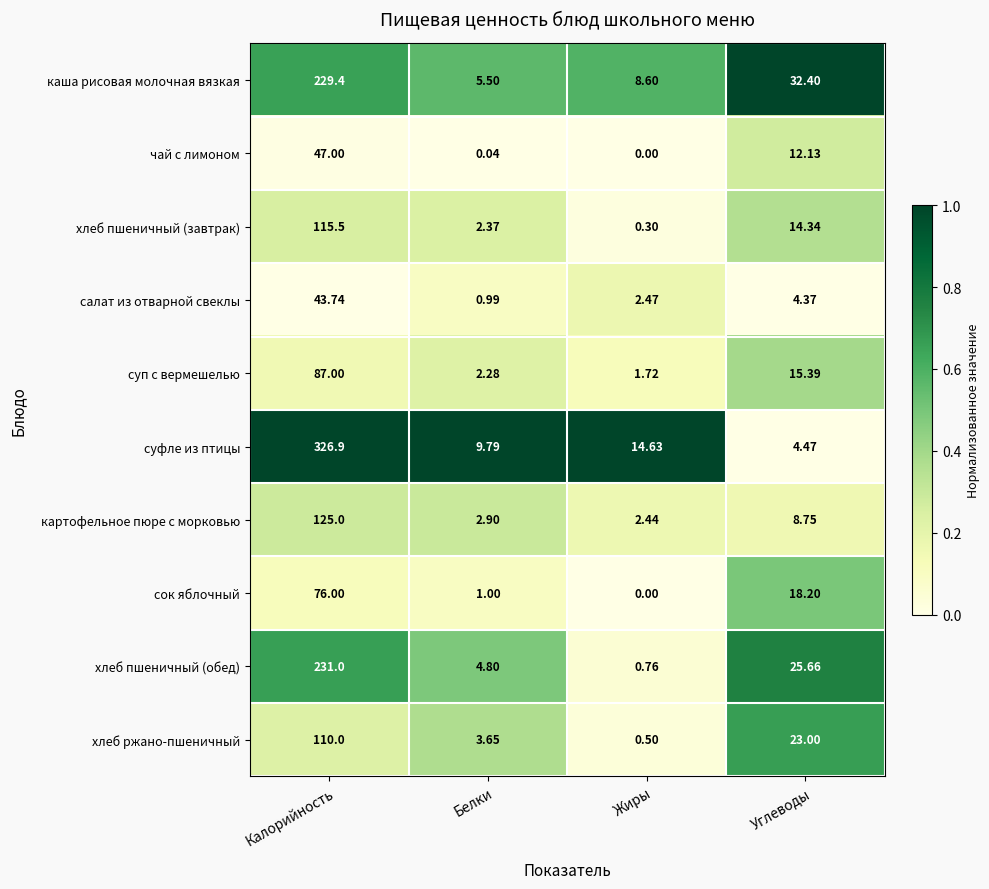

Between Белки and Углеводы, which series saw the biggest shift?

каша рисовая молочная вязкая